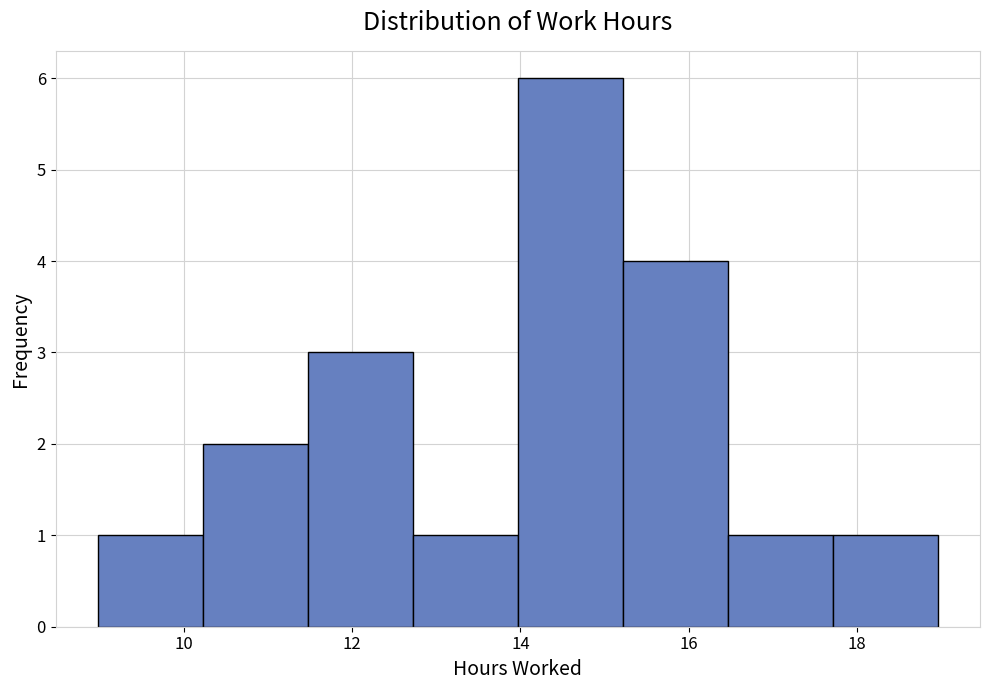

Reading left to right, list every bar in this chart as the range it spans on the x-axis followed by its height. Neither the bar edges nor the heights are printed on the chart, so give them approximately, as read against the axes.

9.0 to 10.2: 1
10.2 to 11.4: 2
11.4 to 12.8: 3
12.8 to 14.0: 1
14.0 to 15.2: 6
15.2 to 16.4: 4
16.4 to 17.8: 1
17.8 to 19.0: 1